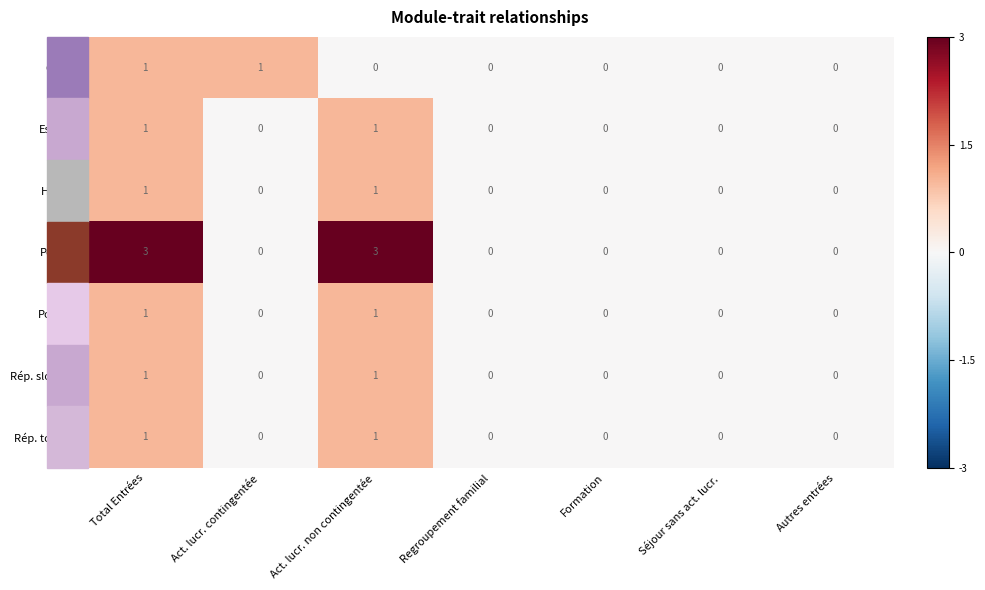

True or false: Rép. slovaque has a value of 1 at Act. lucr. contingentée.

False